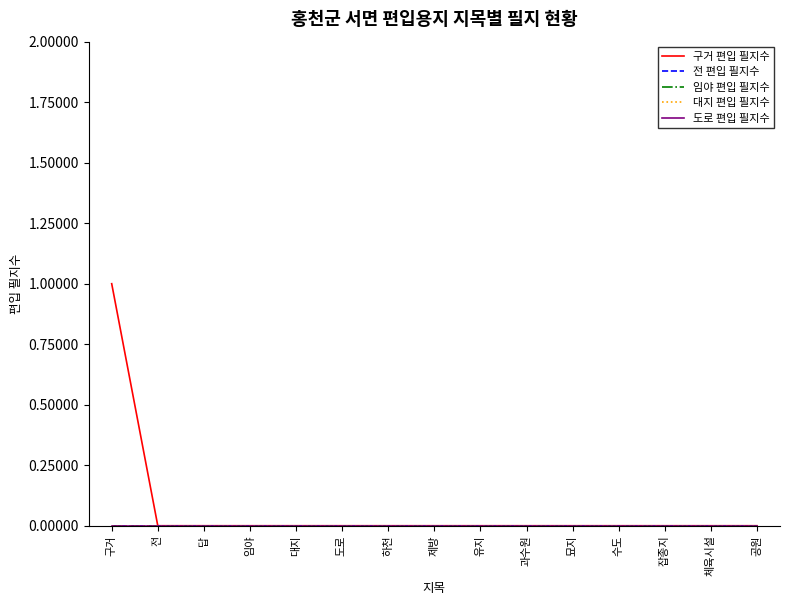

Reading left to right, what are all the values shown in this chart?

구거 편입 필지수: 구거=1	전=0	답=0	임야=0	대지=0	도로=0	하천=0	제방=0	유지=0	과수원=0	묘지=0	수도=0	잡종지=0	체육시설=0	공원=0
전 편입 필지수: 구거=0	전=0	답=0	임야=0	대지=0	도로=0	하천=0	제방=0	유지=0	과수원=0	묘지=0	수도=0	잡종지=0	체육시설=0	공원=0
임야 편입 필지수: 구거=0	전=0	답=0	임야=0	대지=0	도로=0	하천=0	제방=0	유지=0	과수원=0	묘지=0	수도=0	잡종지=0	체육시설=0	공원=0
대지 편입 필지수: 구거=0	전=0	답=0	임야=0	대지=0	도로=0	하천=0	제방=0	유지=0	과수원=0	묘지=0	수도=0	잡종지=0	체육시설=0	공원=0
도로 편입 필지수: 구거=0	전=0	답=0	임야=0	대지=0	도로=0	하천=0	제방=0	유지=0	과수원=0	묘지=0	수도=0	잡종지=0	체육시설=0	공원=0